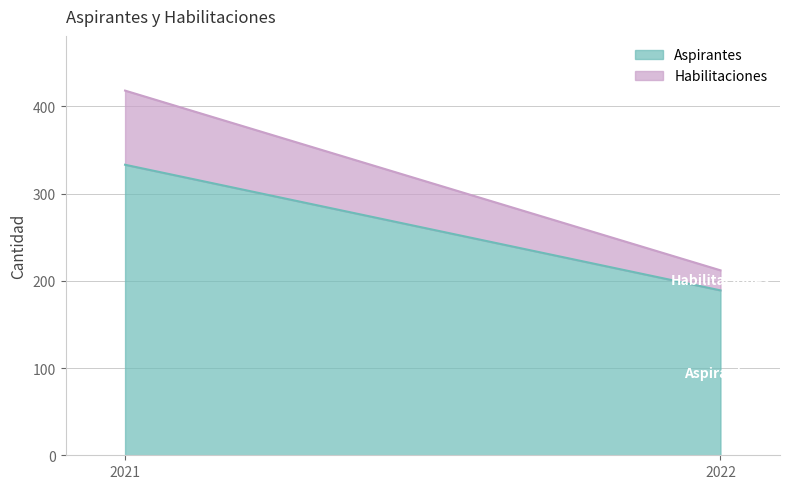

At how many categories does at least one series exceed 32?

2